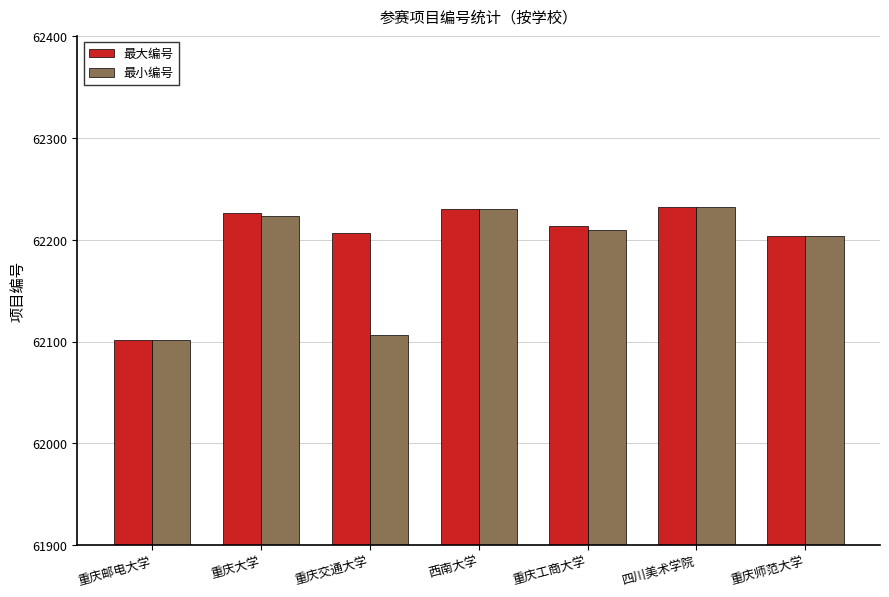

What is the spread (max minus min) of values at 重庆交通大学?

100